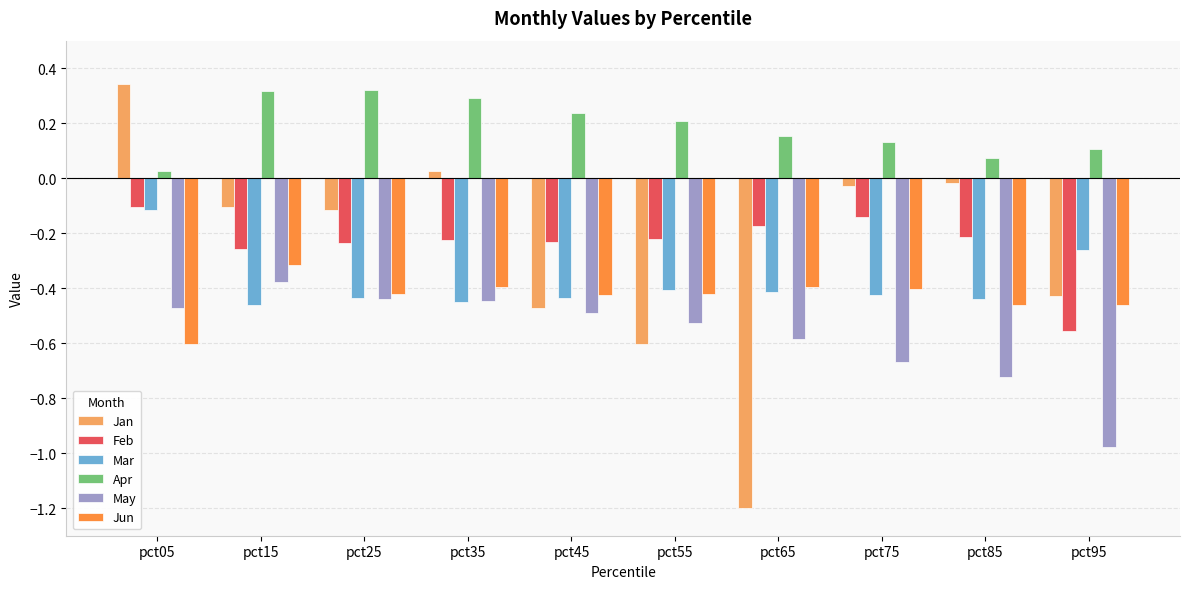

What is the total value across all series at pct75?

-1.5